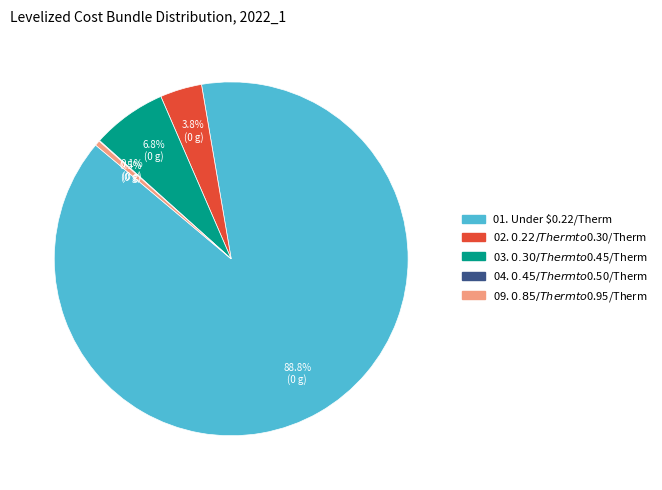

To the nearest percent, what is the average slice percentage?

20%